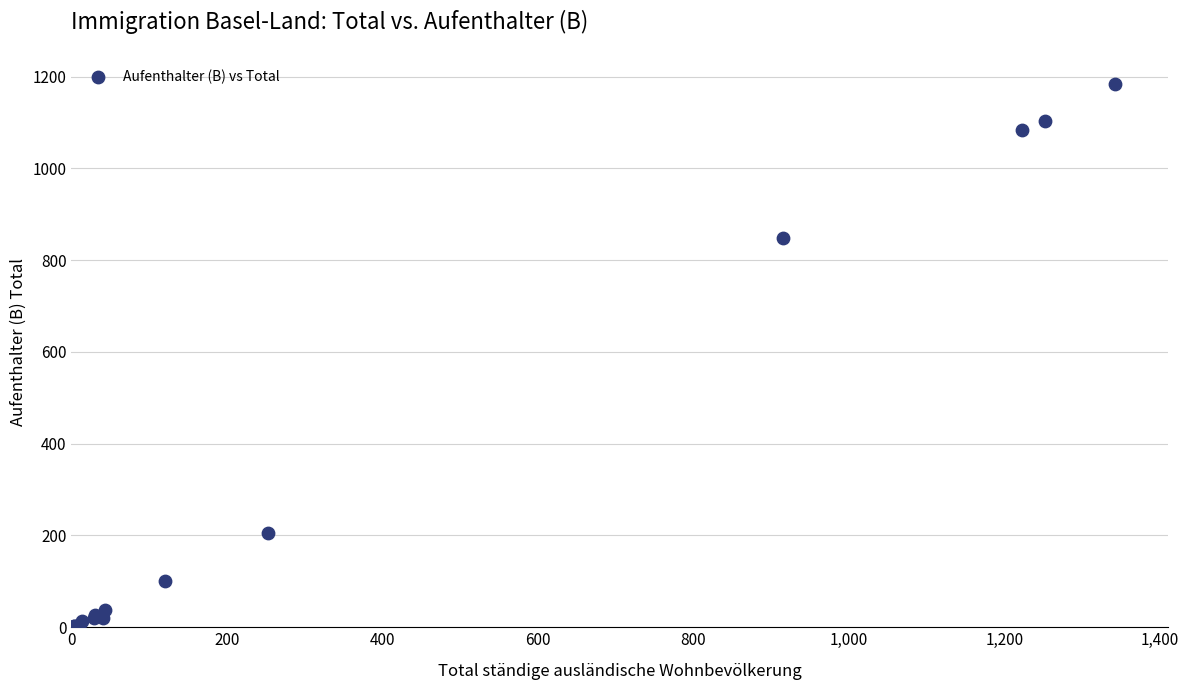

What Y value in the scatter plot is closest to 592?

848